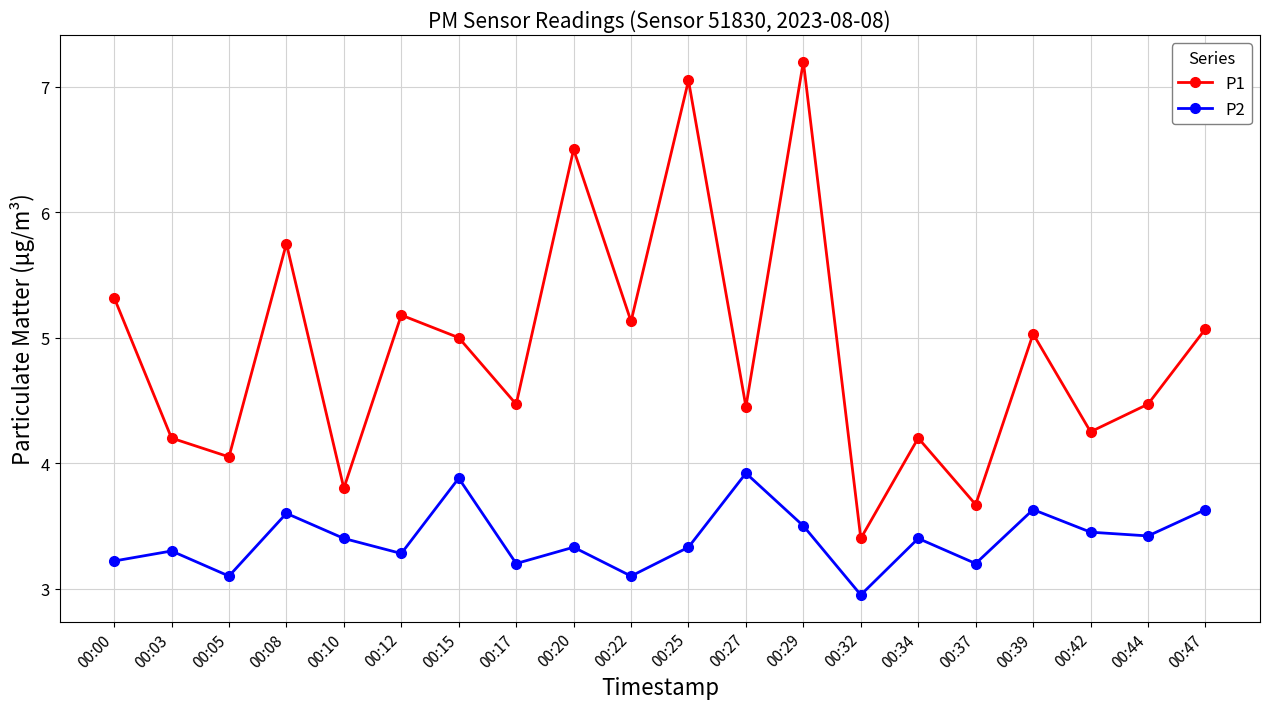

What value does the P2 series have at 00:03?

3.3